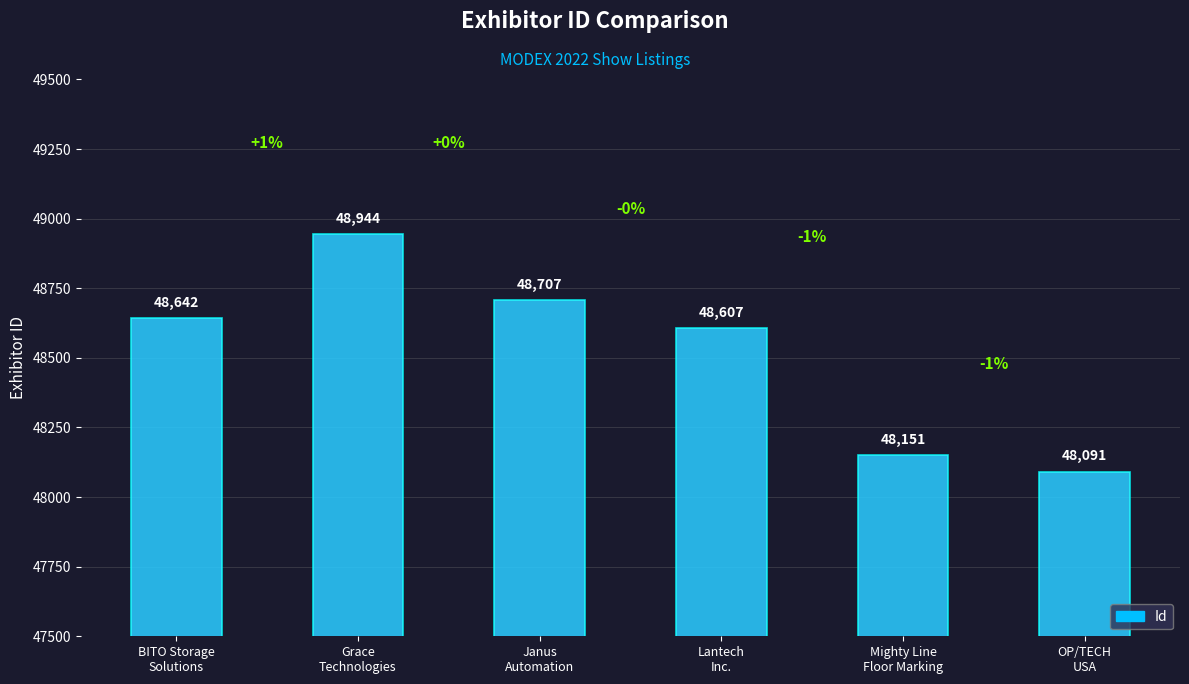

How many values are below 48642?

3